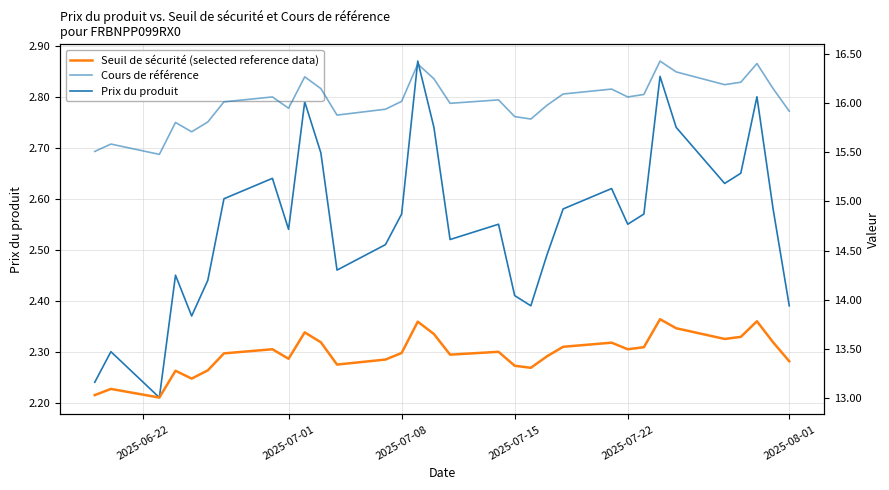

What is the sum of all Cours de référence values?

512.6